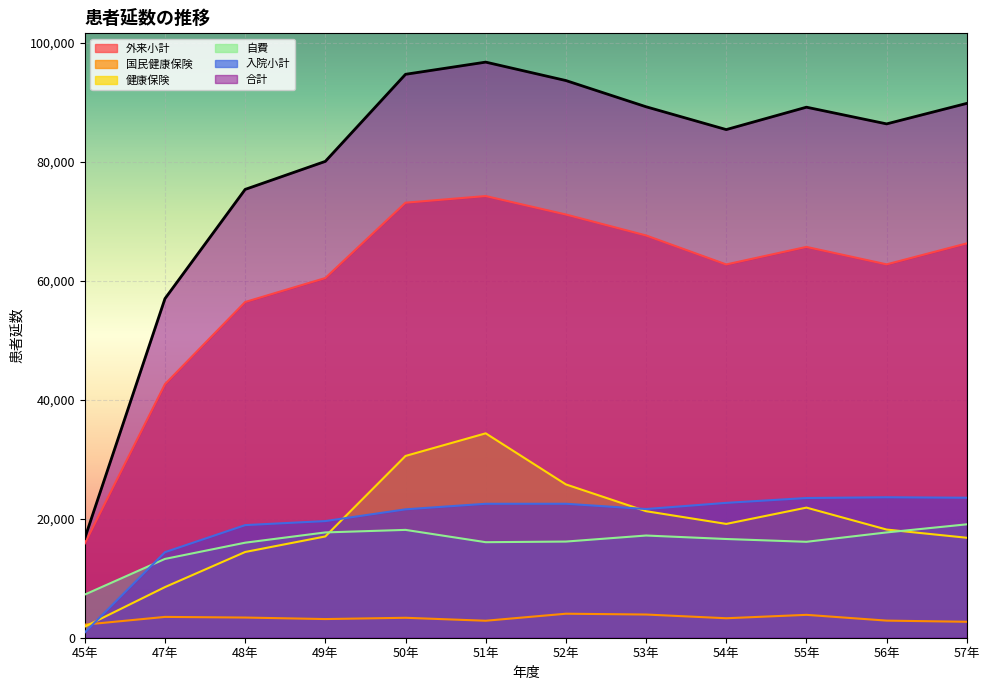

What is the spread (max minus min) of values at 50年?

91360